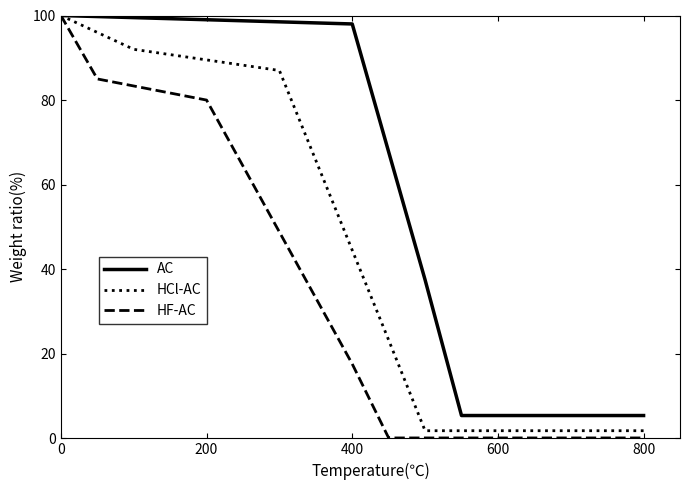

What is the maximum value shown in the chart?

100.0